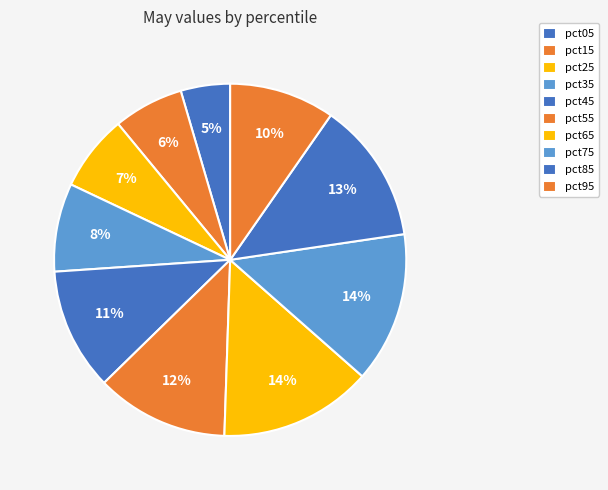

How many segments does this pie chart have?

10